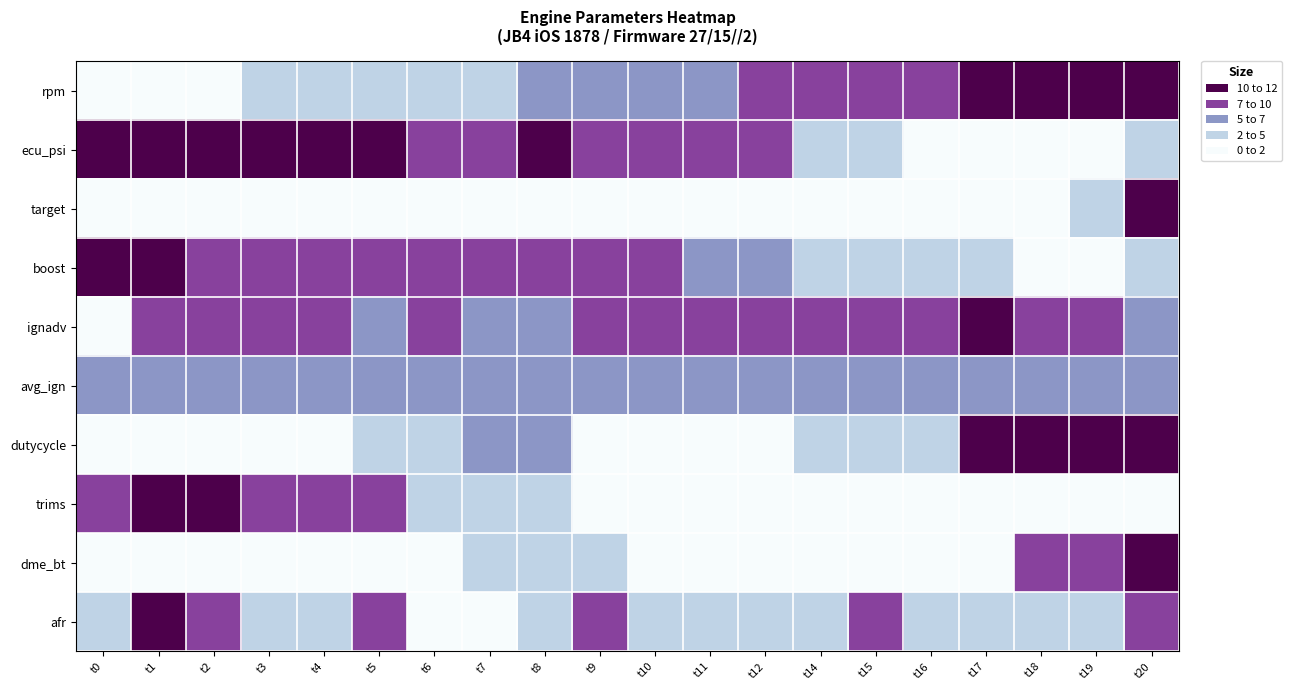

Which series changed the most between t14 and t20?

target